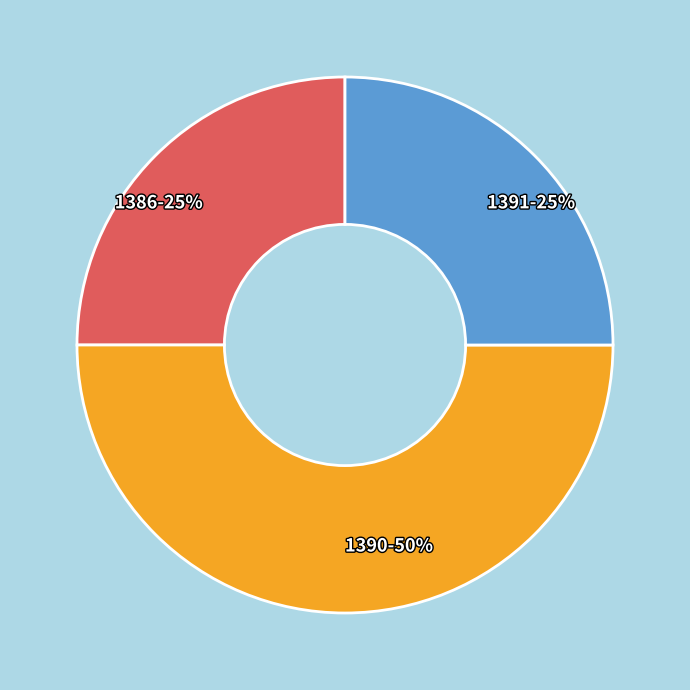

The 1391 slice represents 25% of the pie. True or false?

True